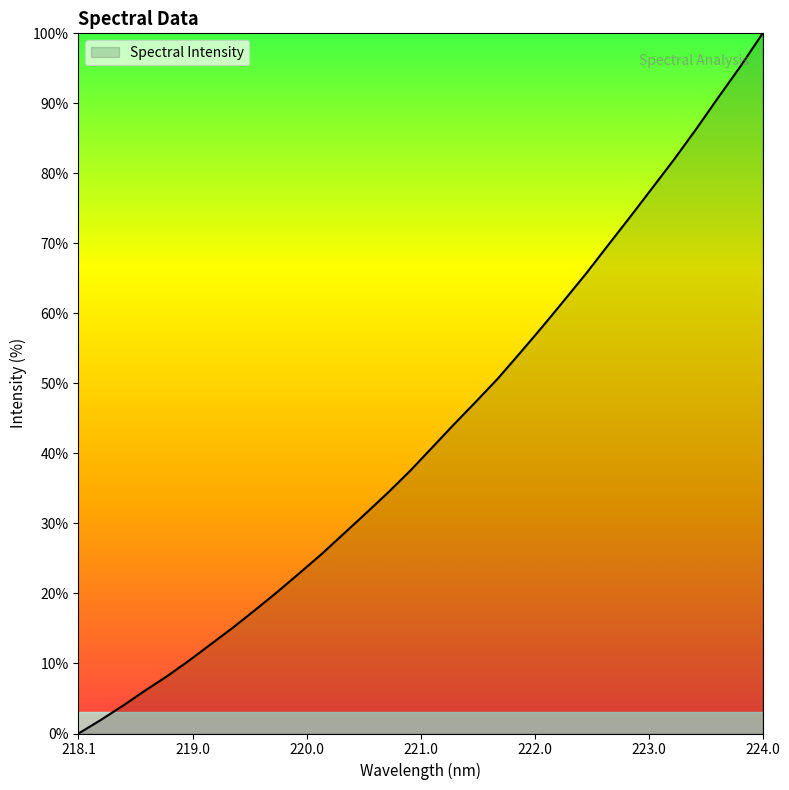

What is the greatest value displayed?

100.0